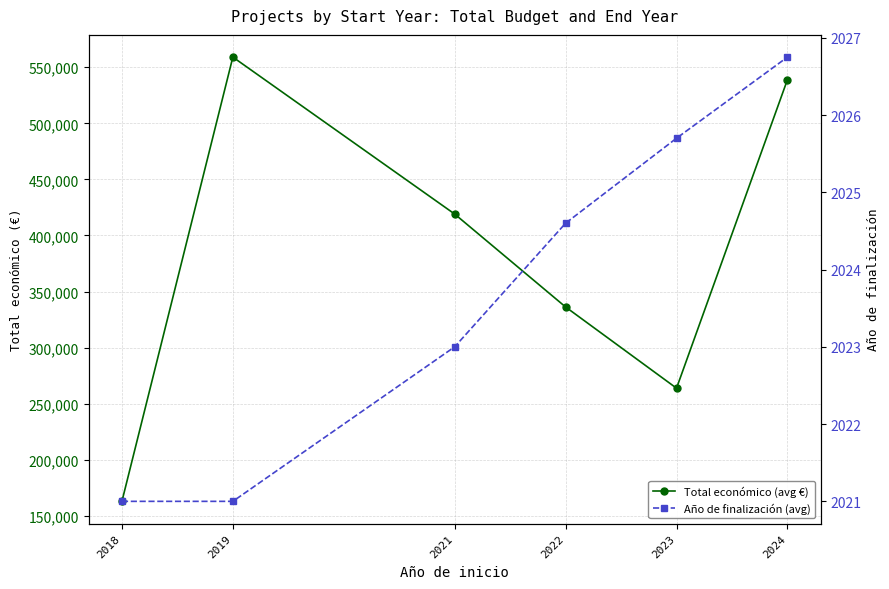

What is the total value across all series at 2024?

540973.5